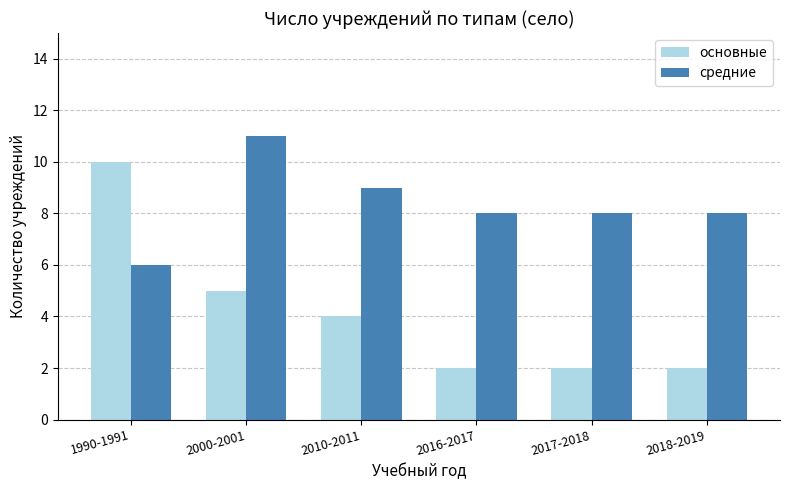

What are all the series names shown in the legend?

основные, средние